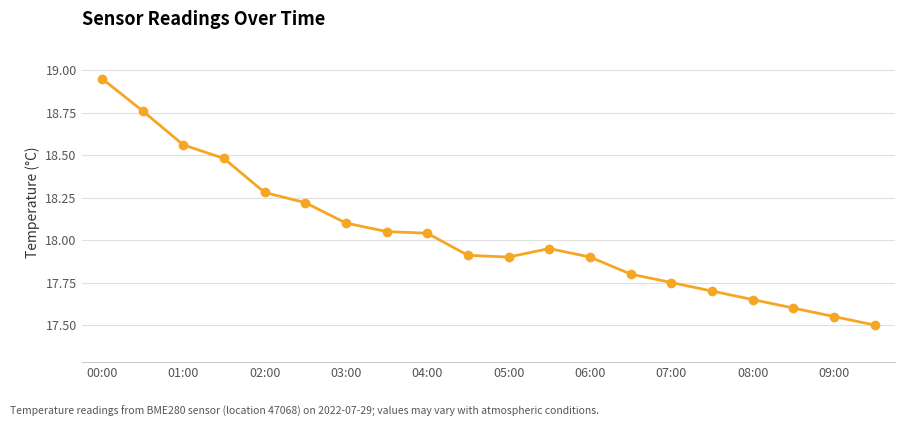

True or false: the data has more than 0 interior local peaks.

True